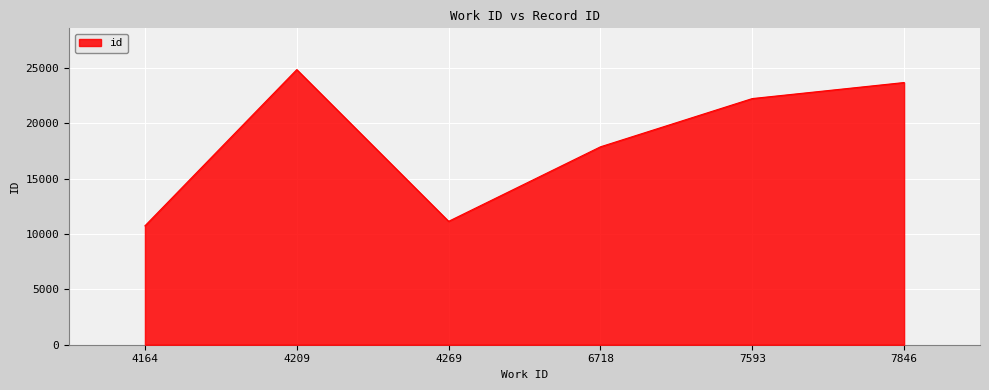

The chart shows a value of 39792 at 7593. True or false?

False